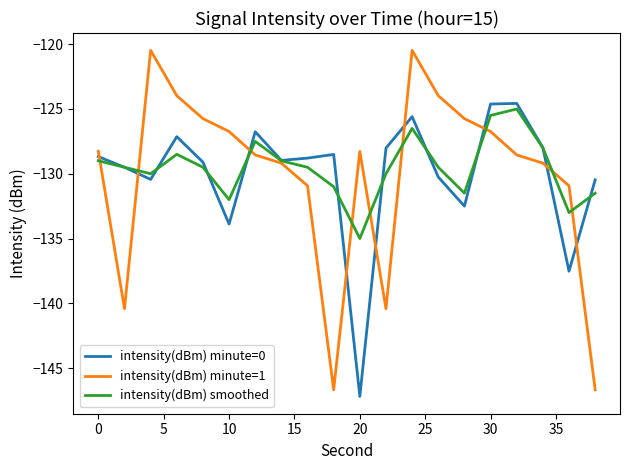

Which series has the widest spread of values?

intensity(dBm) minute=1